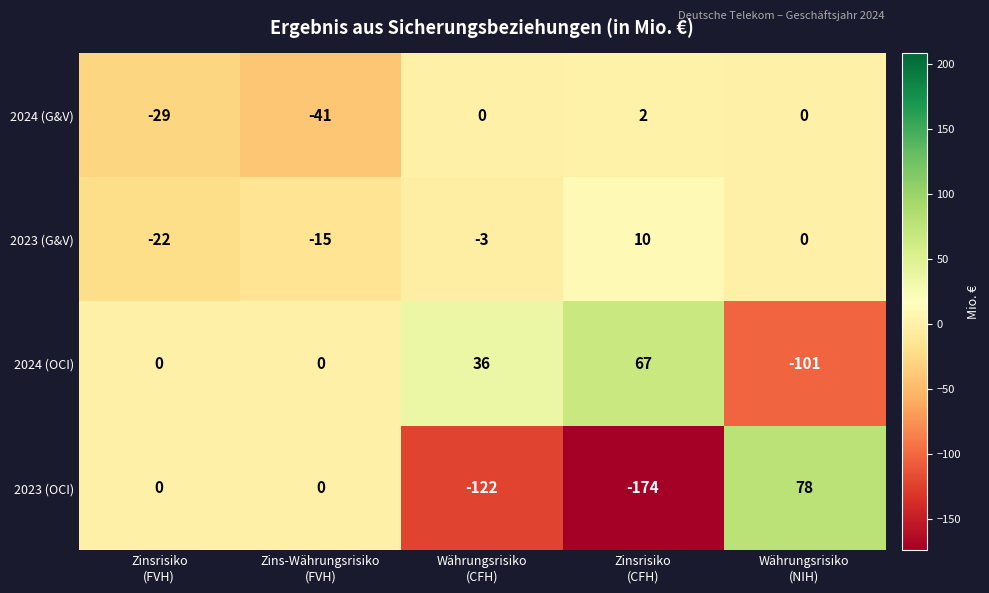

Rank the series by their maximum value, from lowest to highest.

2024 (G&V), 2023 (G&V), 2024 (OCI), 2023 (OCI)